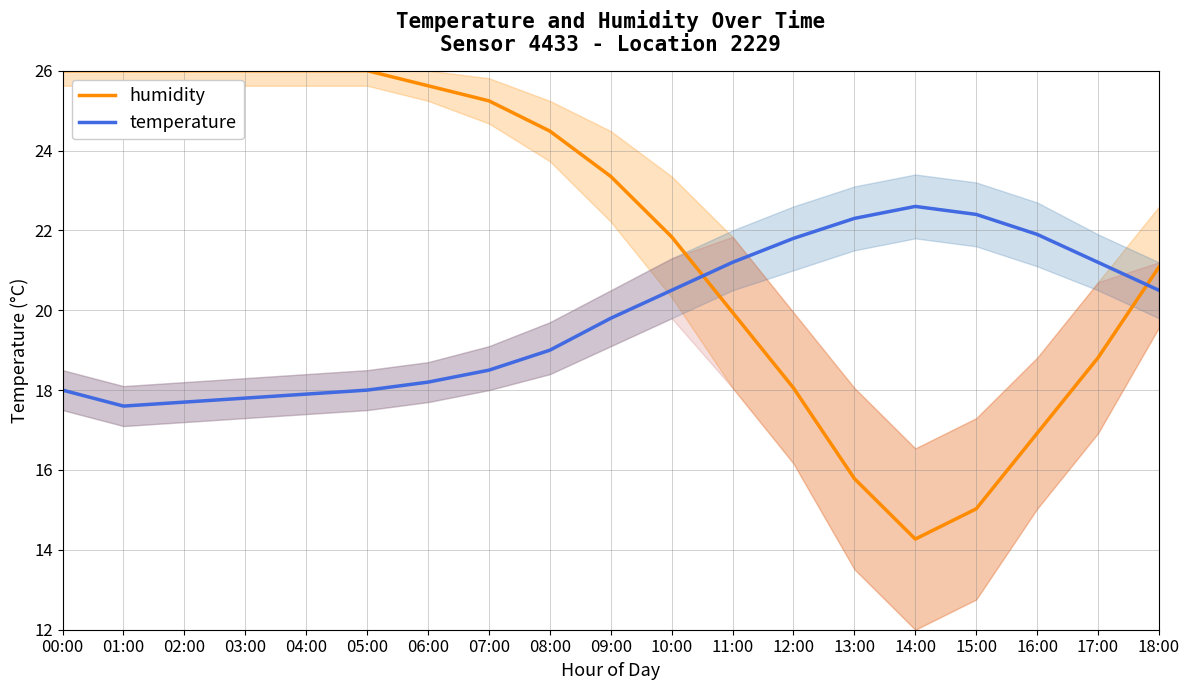

Which series changed the most between 03:00 and 05:00?

temperature